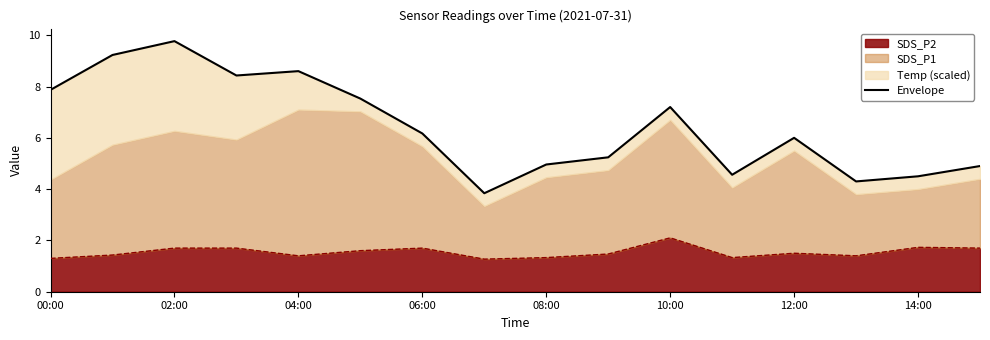

True or false: there are more than 2 points higher than both neighbors.

True